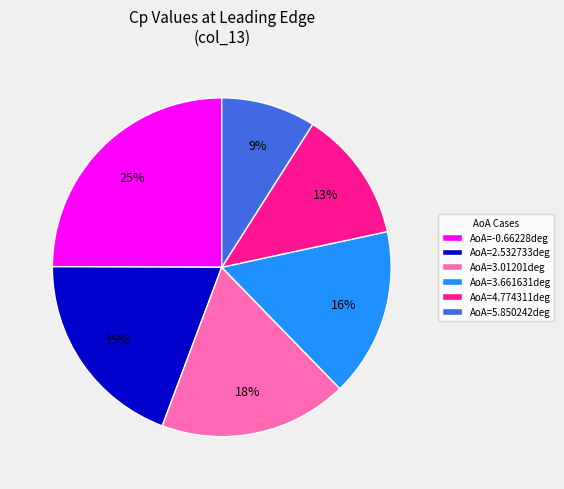

To the nearest percent, what is the difference between the AoA=4.774311deg and AoA=5.850242deg slice percentages?

4%